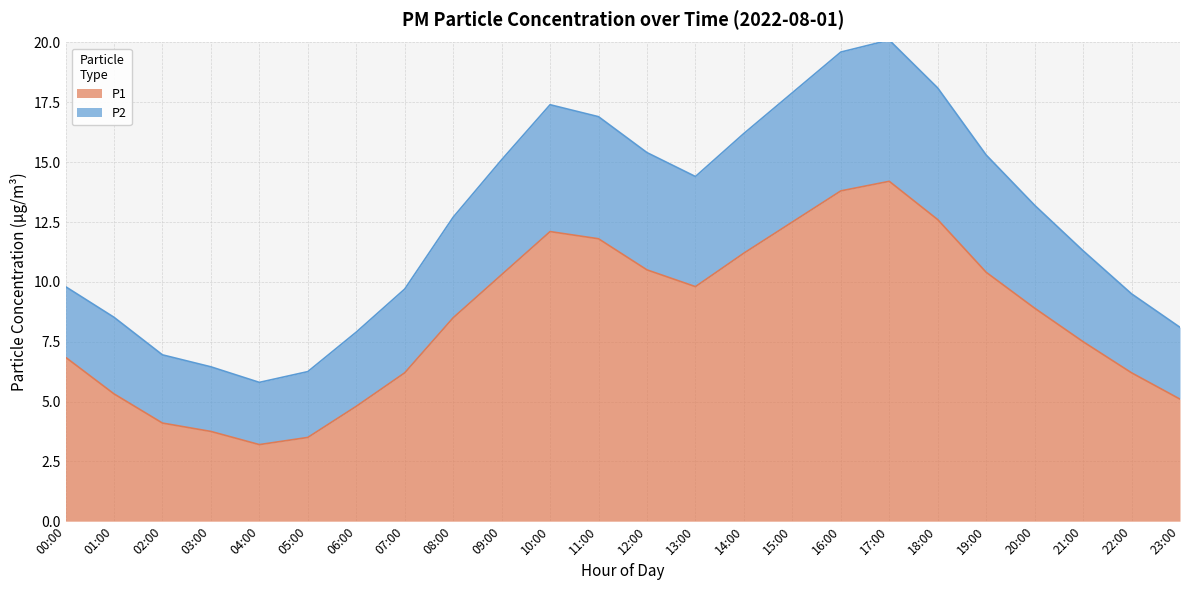

At how many categories does at least one series exceed 19?

2